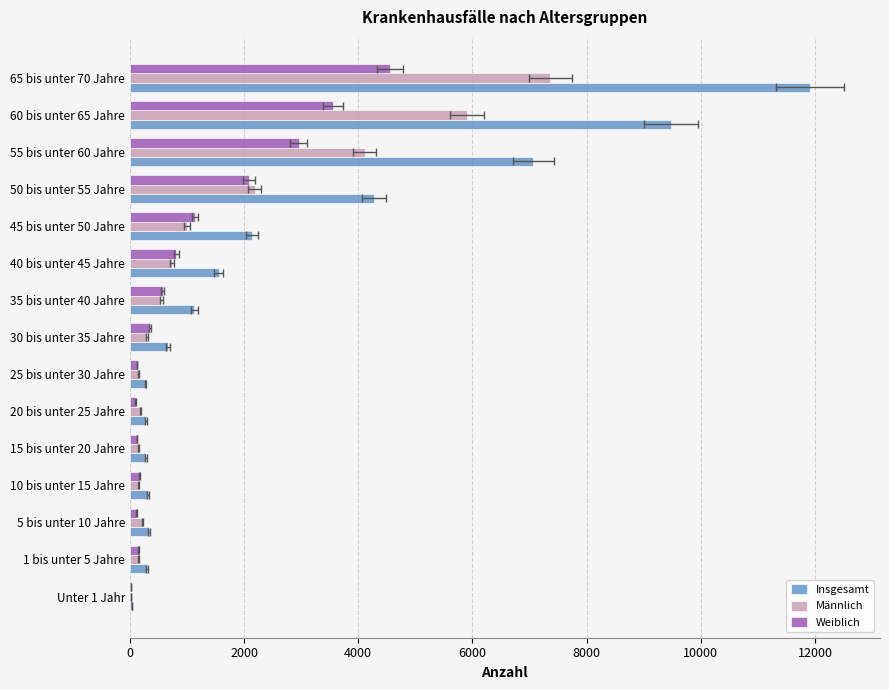

Count the number of data series in this chart.

3